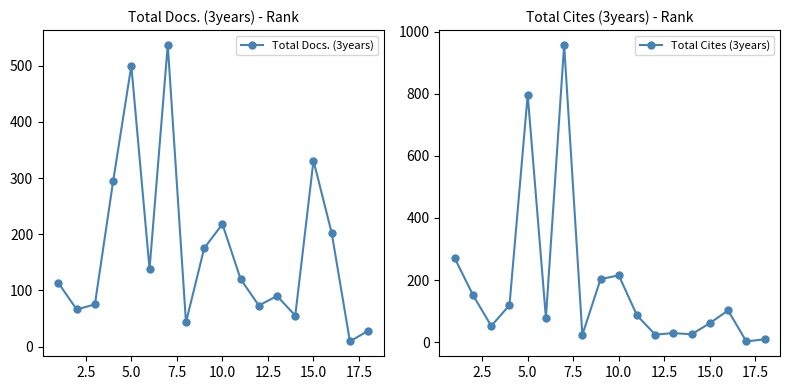

How many lines are shown in the chart?

2